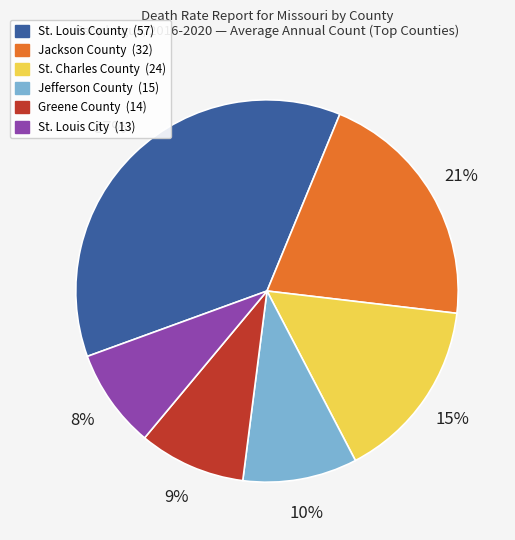

How many segments does this pie chart have?

6